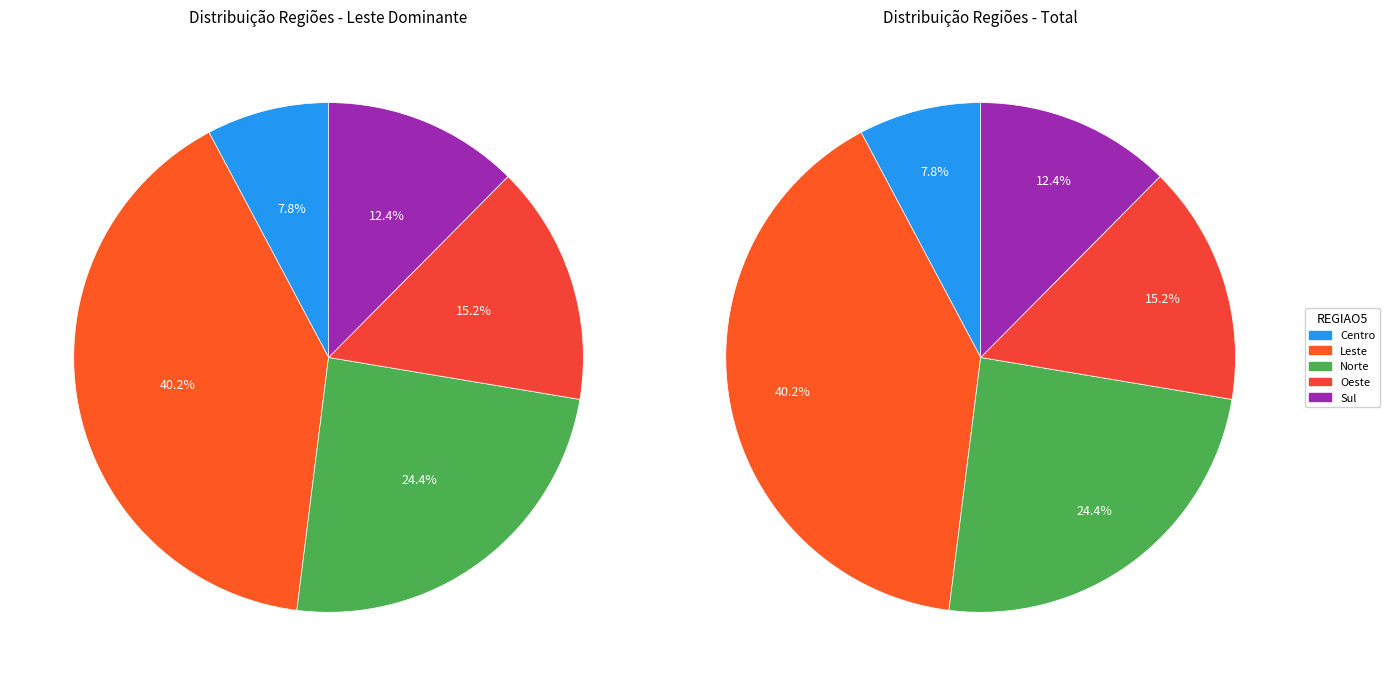

To the nearest percent, what is the average slice percentage?

20%